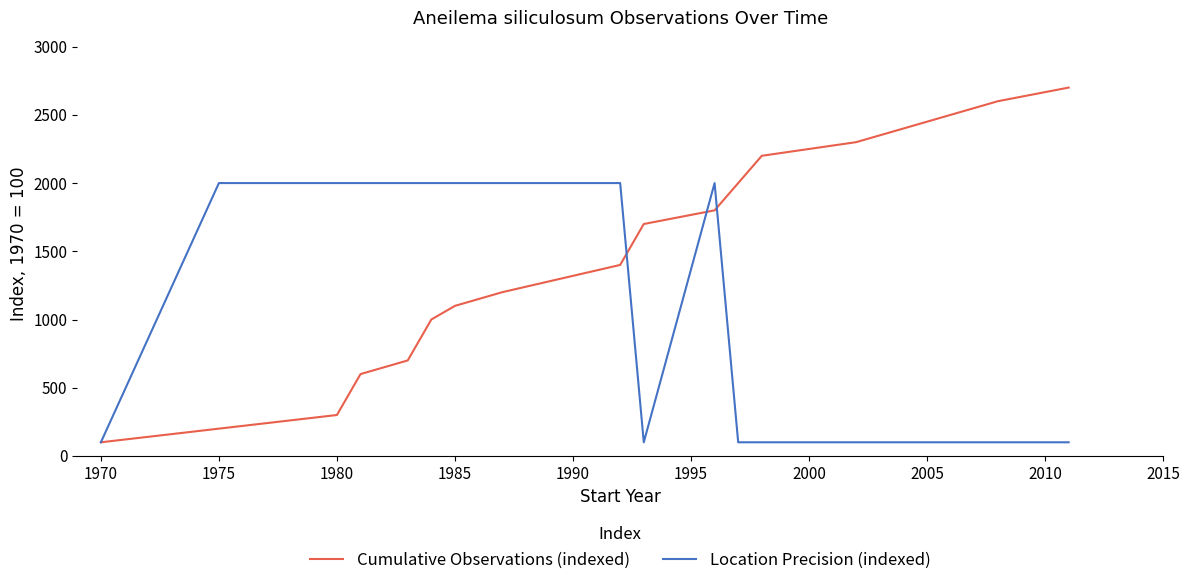

List the series in order of their overall mean, highest first.

Cumulative Observations (indexed), Location Precision (indexed)